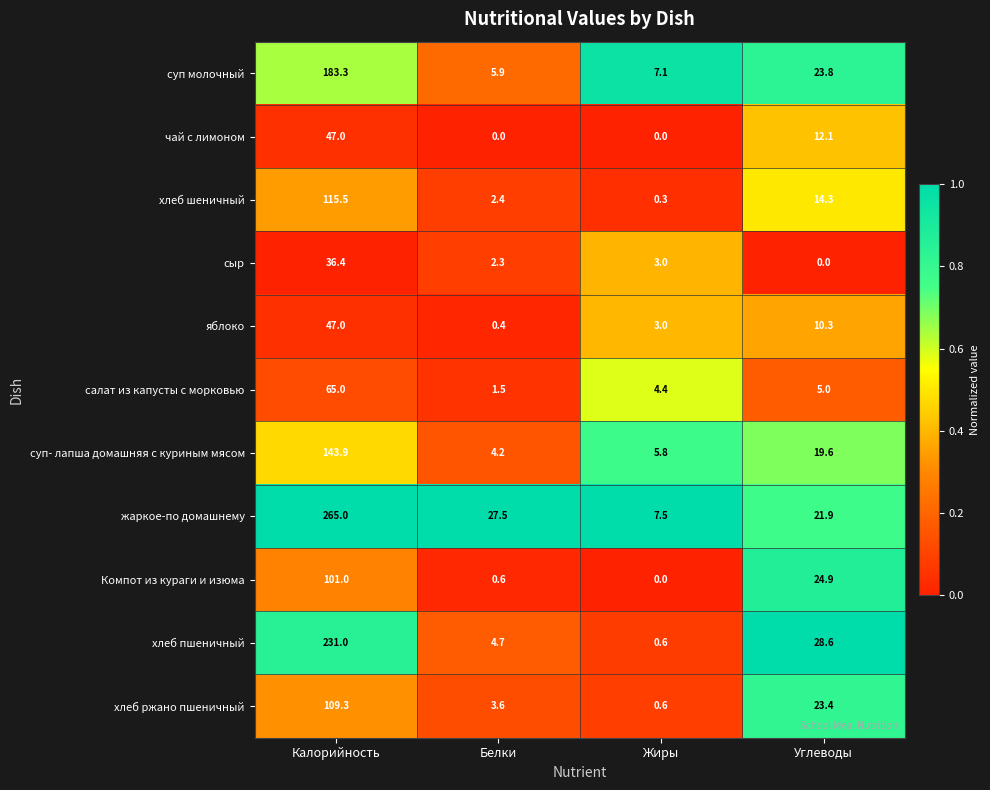

The value of хлеб ржано пшеничный at Белки is 1.9. True or false?

False